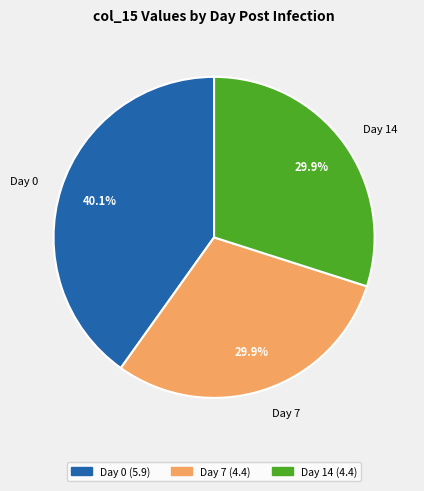

To the nearest percent, what is the difference between the largest and smallest slice percentages?

10%